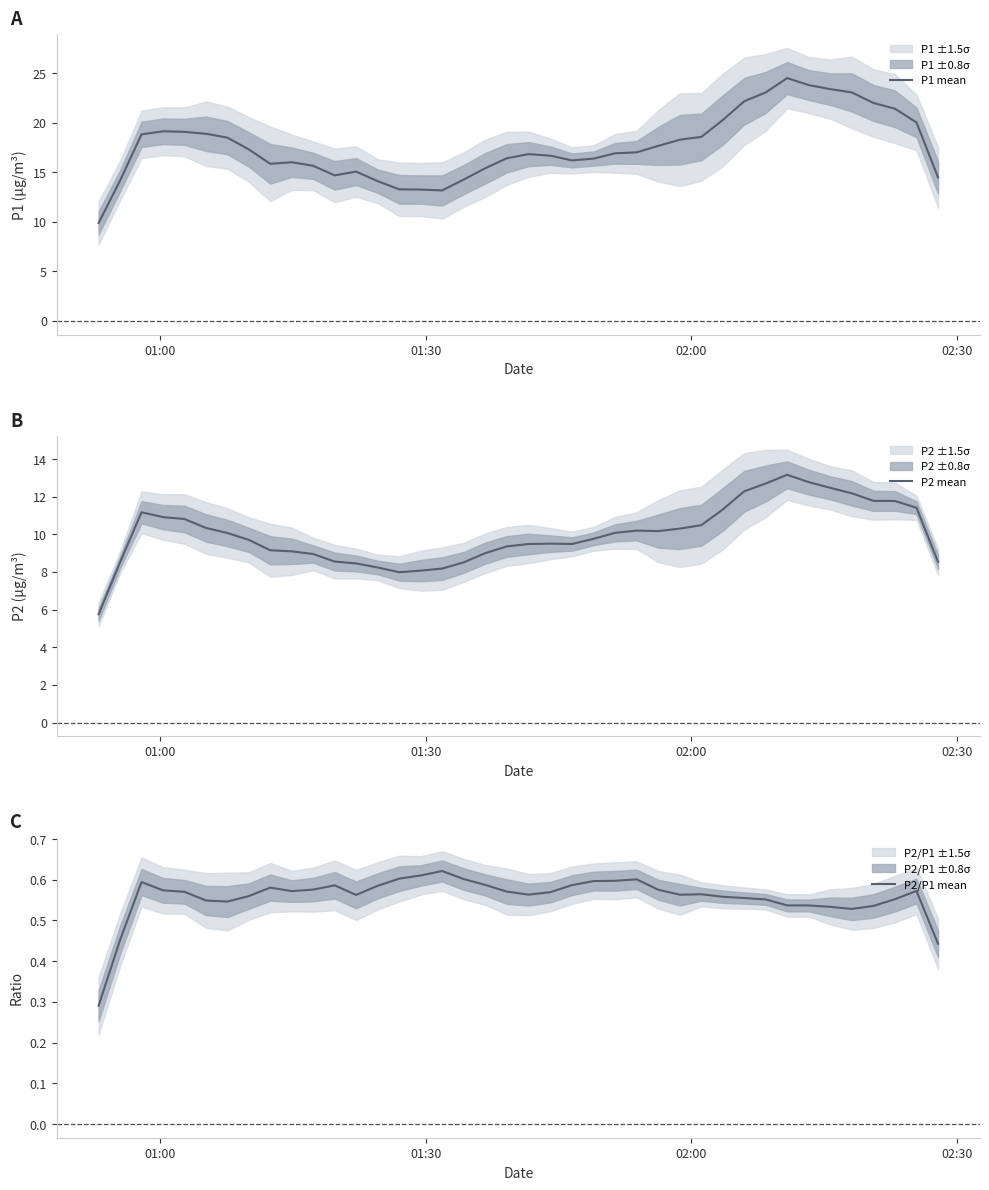

True or false: P2 mean and P1 mean cross at least once.

False